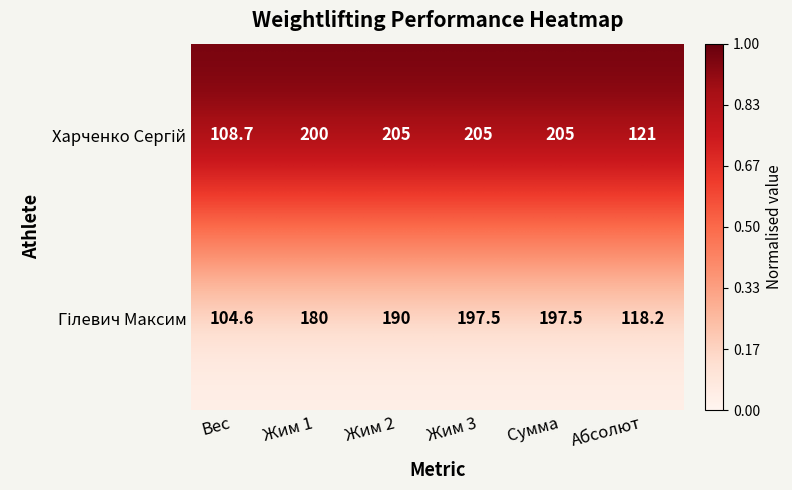

At how many categories does at least one series exceed 119?

5